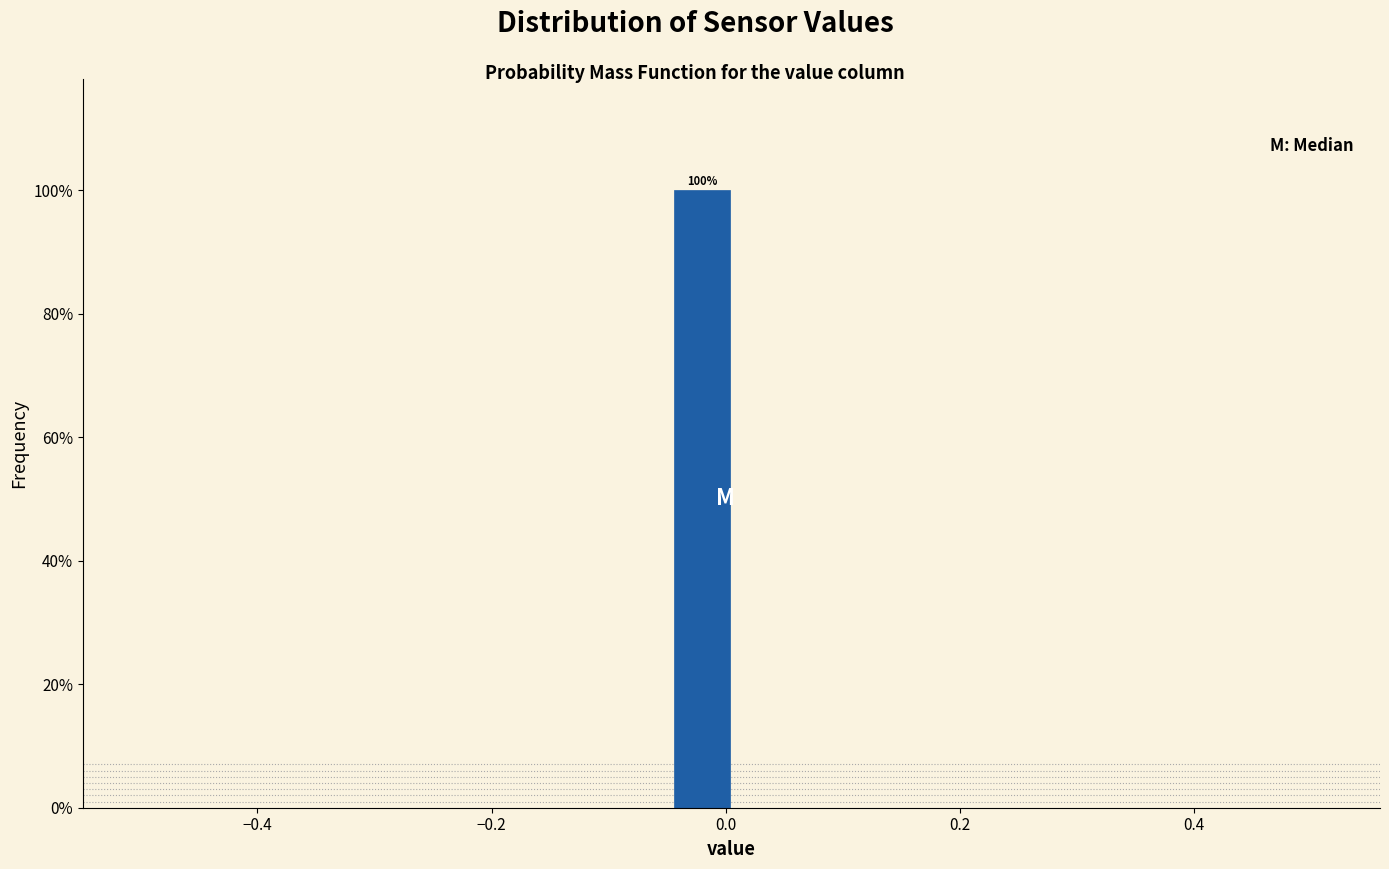

Read against the x-axis, roughly where is the centre of the tallest bar?

-0.02